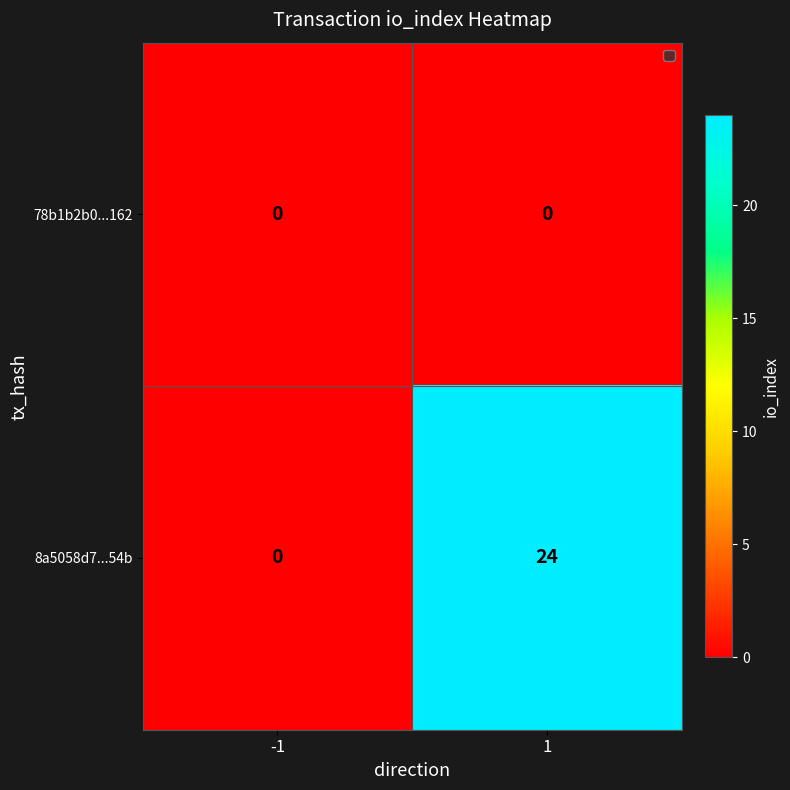

The value of 8a5058d7...54b at -1 is -15. True or false?

False